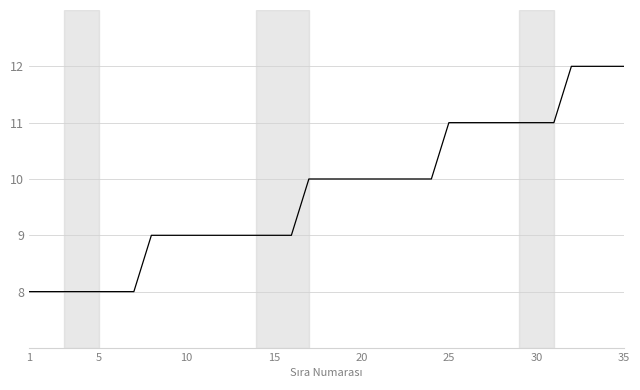

What is the sum of all values?

342